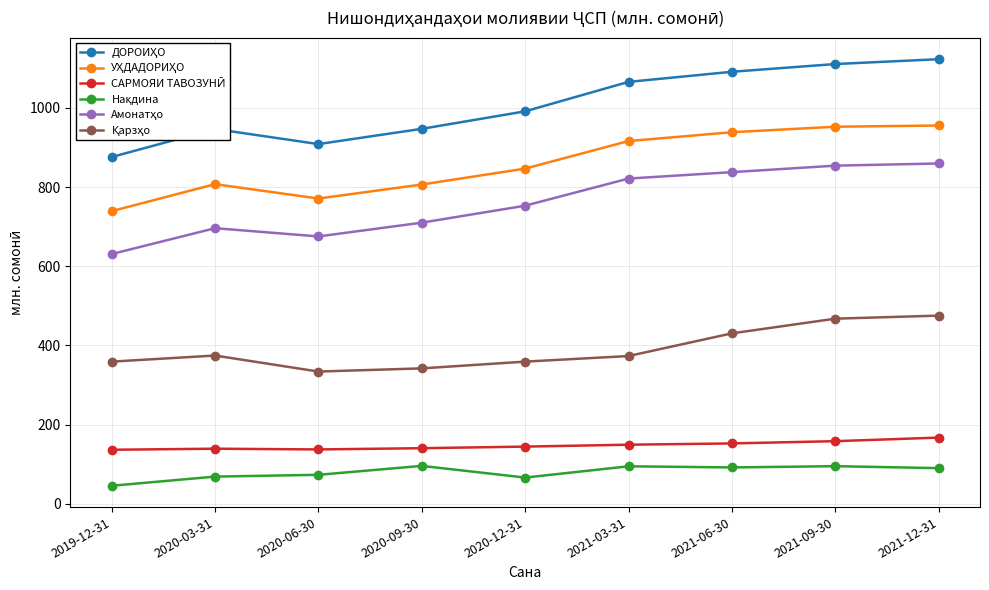

What is the greatest value displayed?

1122.9